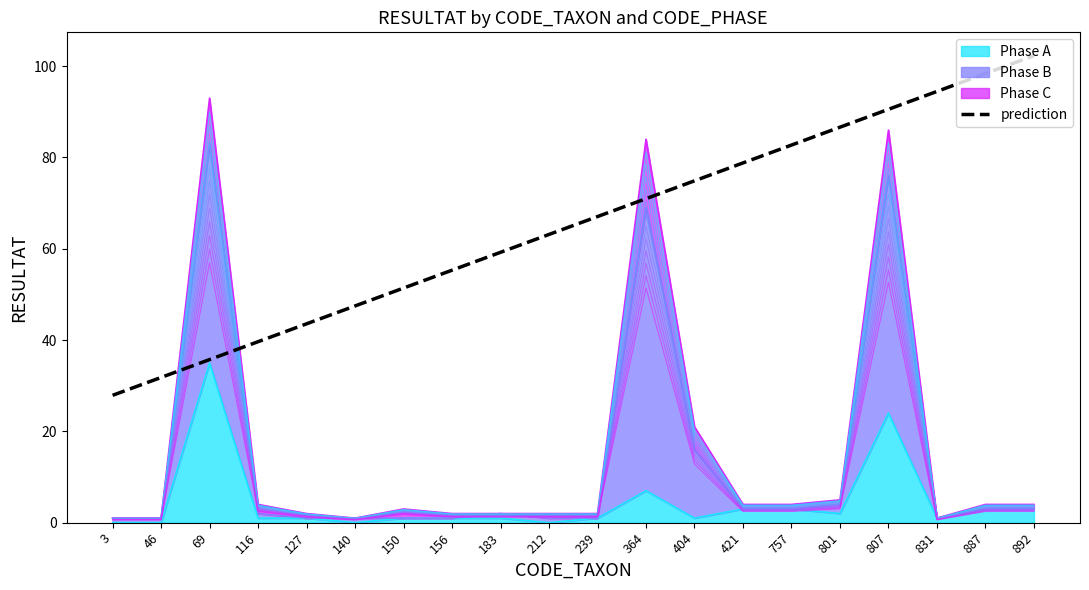

How many data points are above 67?

10